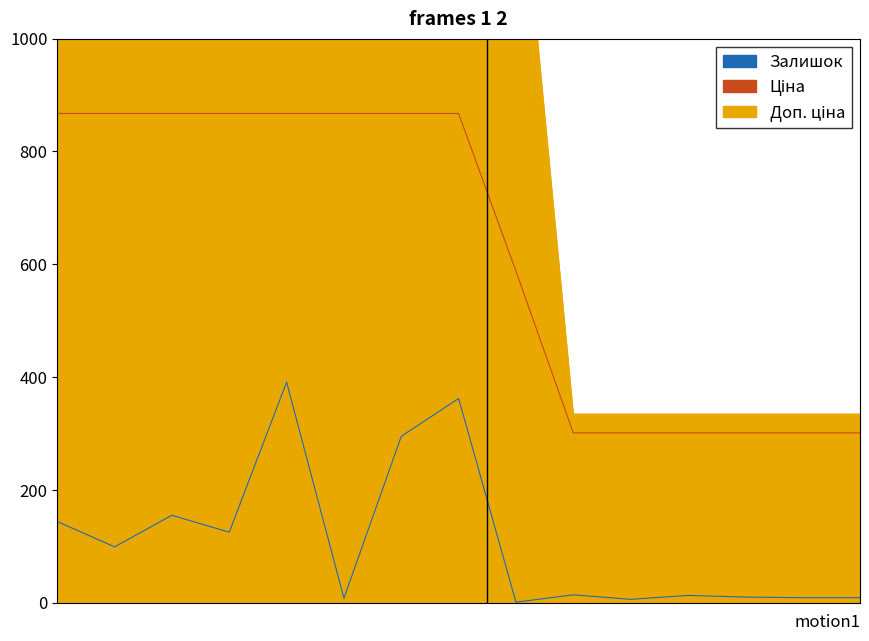

What is the value of the Ціна point at the 15th from the left?

301.1